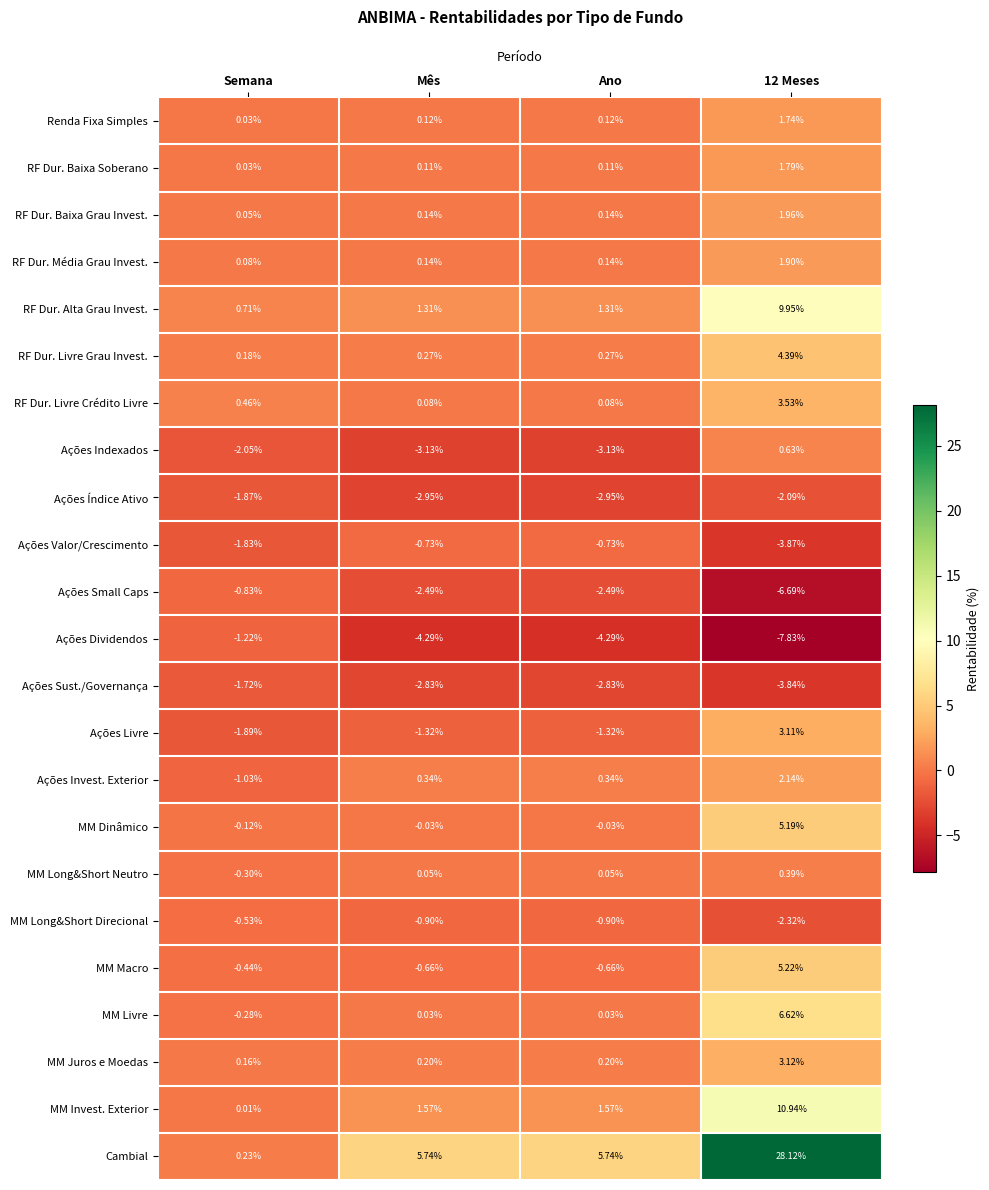

At which label does Cambial first exceed 5?

Mês